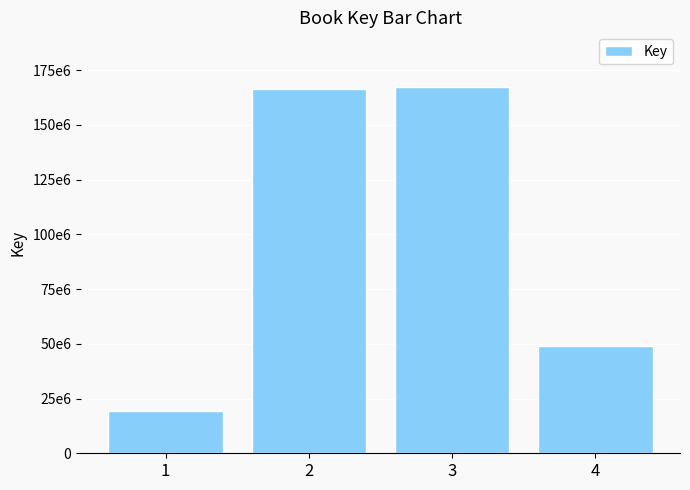

Which category has the highest value across all series?

3